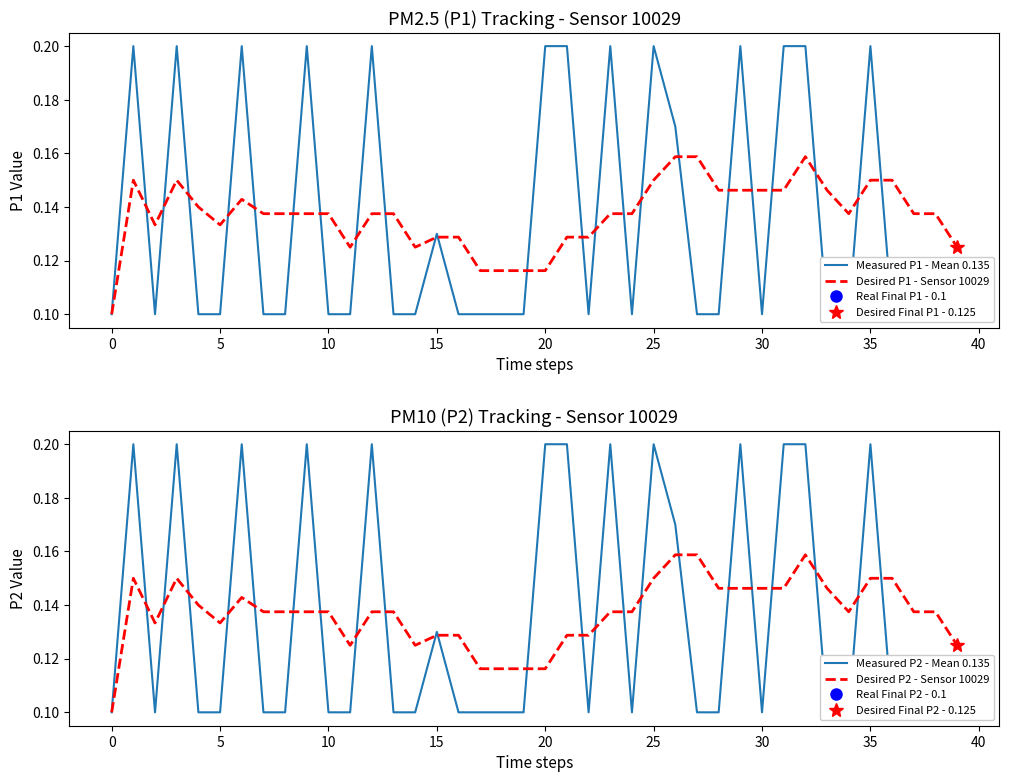

True or false: Desired P2 - Sensor 10029 has a value of 0.1 at 21.

True